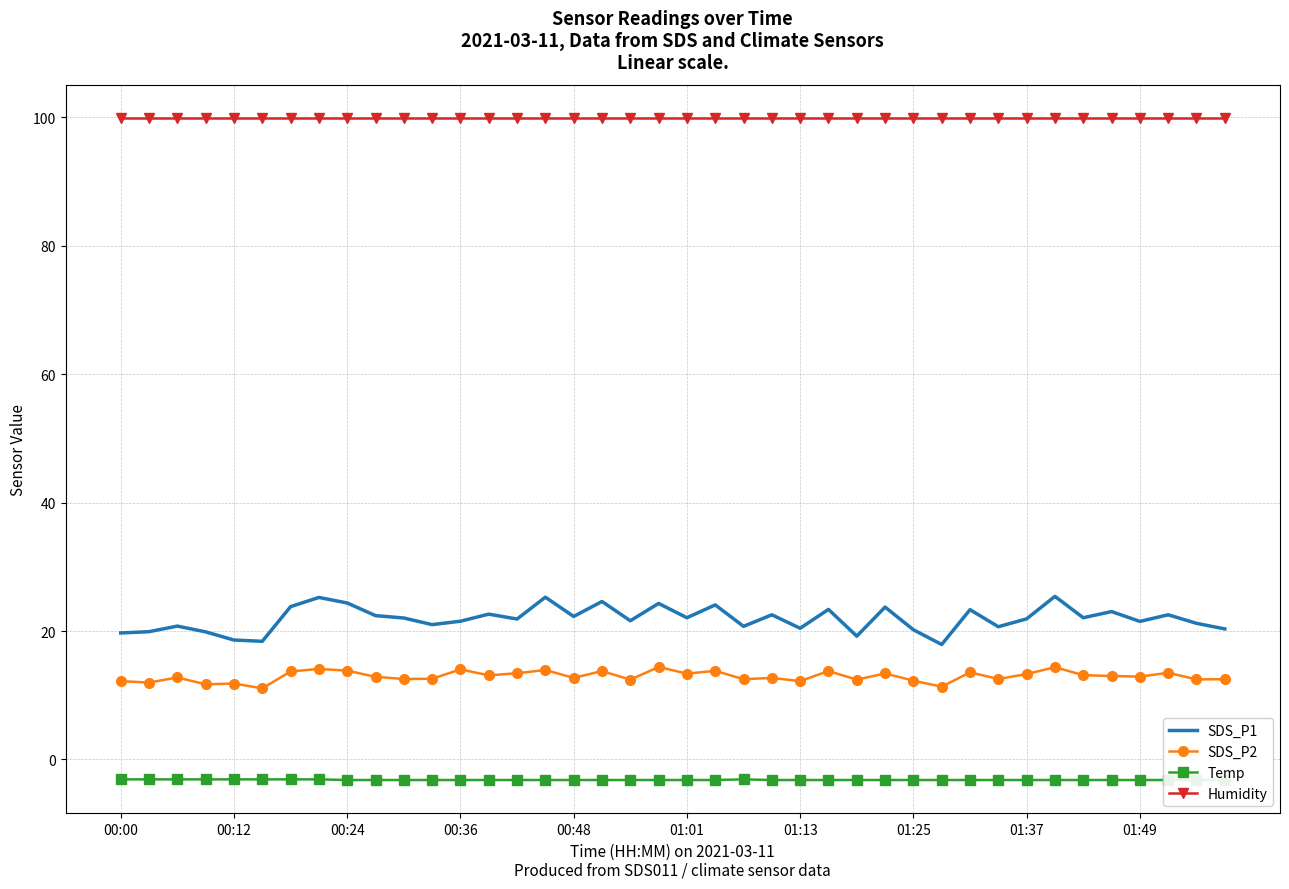

What is the maximum value for Temp?

-3.1